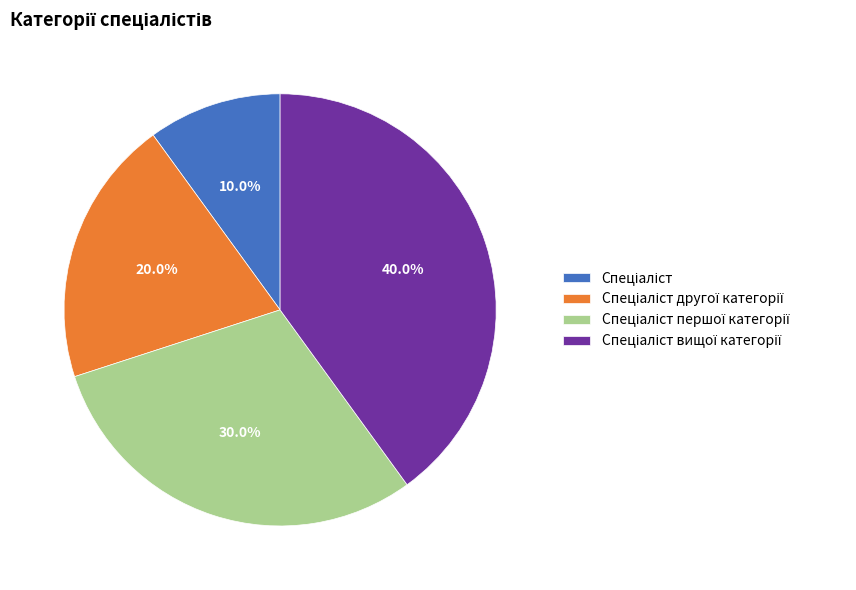

Is there a majority slice in this chart?

No